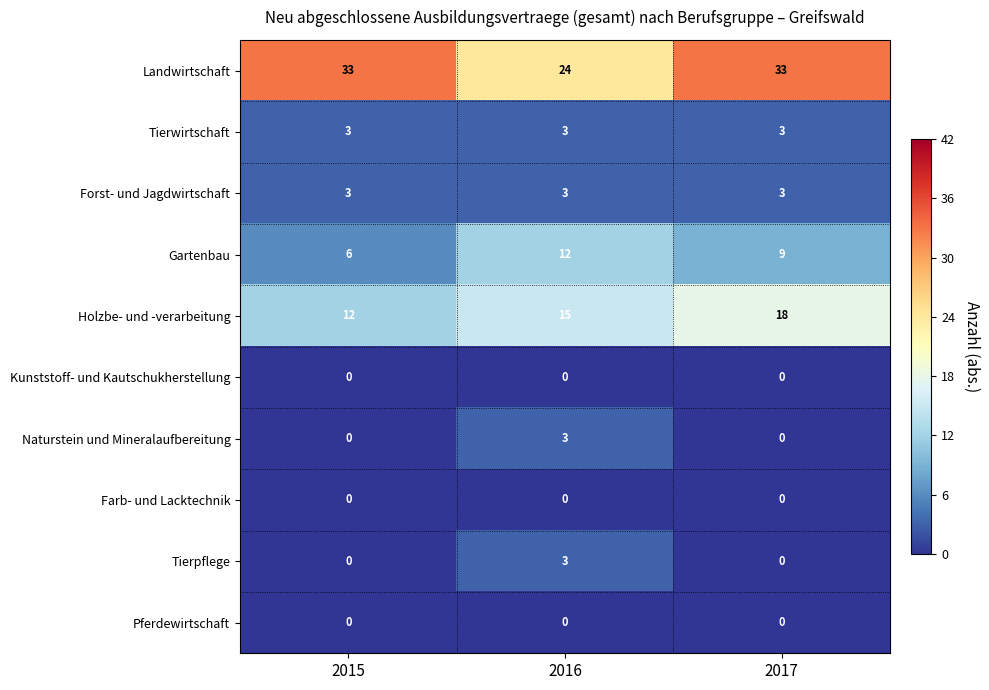

How many data points does each series have?

3